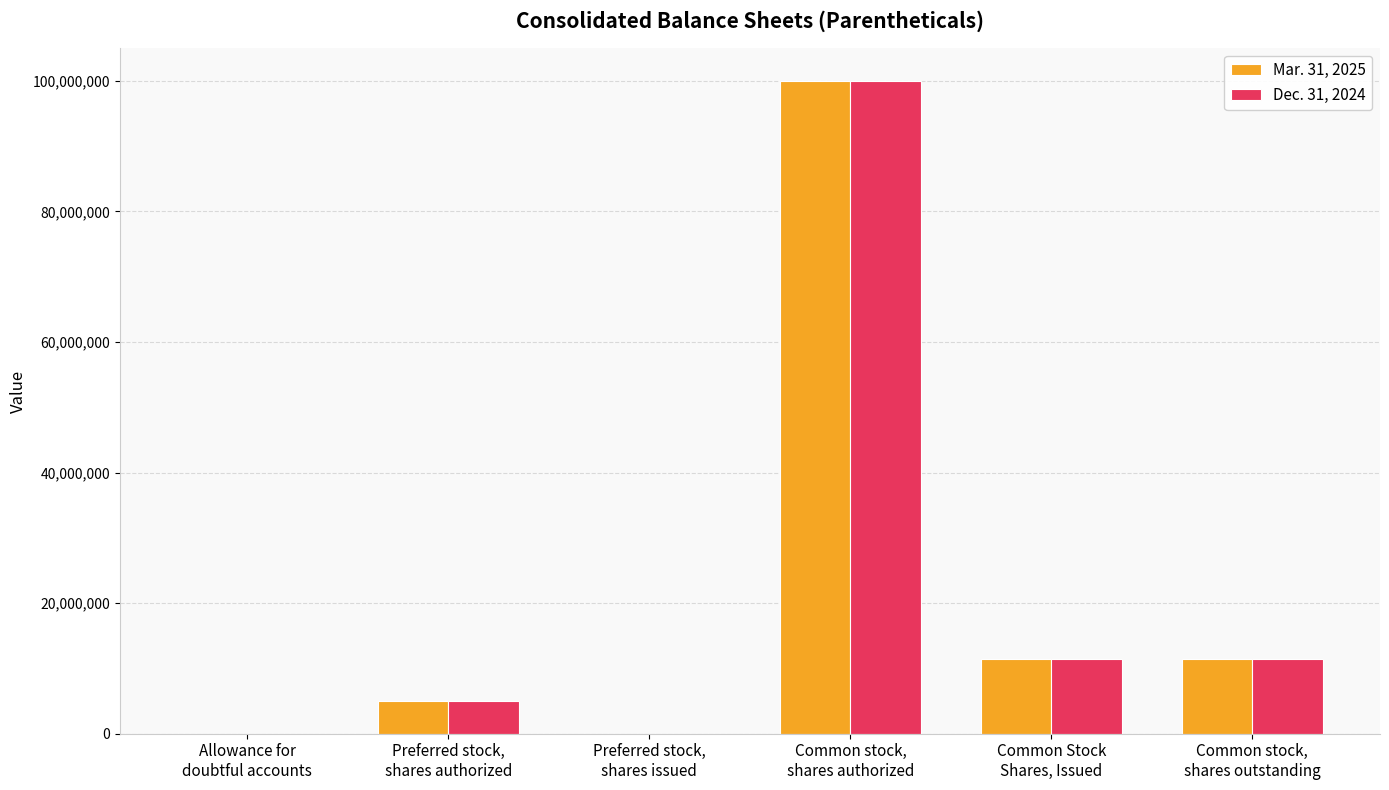

What is the spread (max minus min) of values at Common Stock
Shares, Issued?

19986